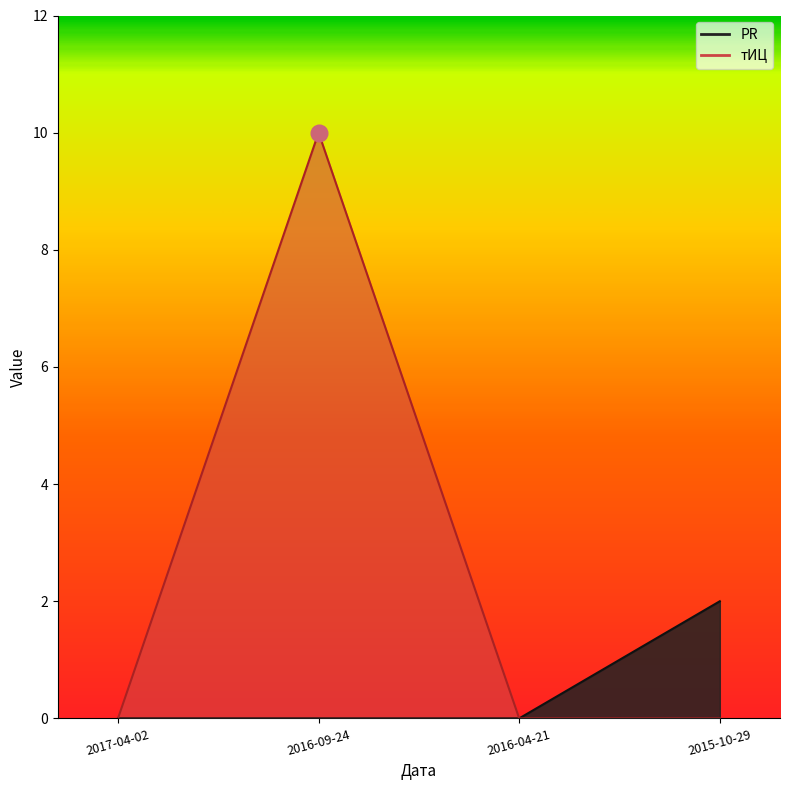

What is the difference between the maximum and minimum values in the тИЦ series?

10